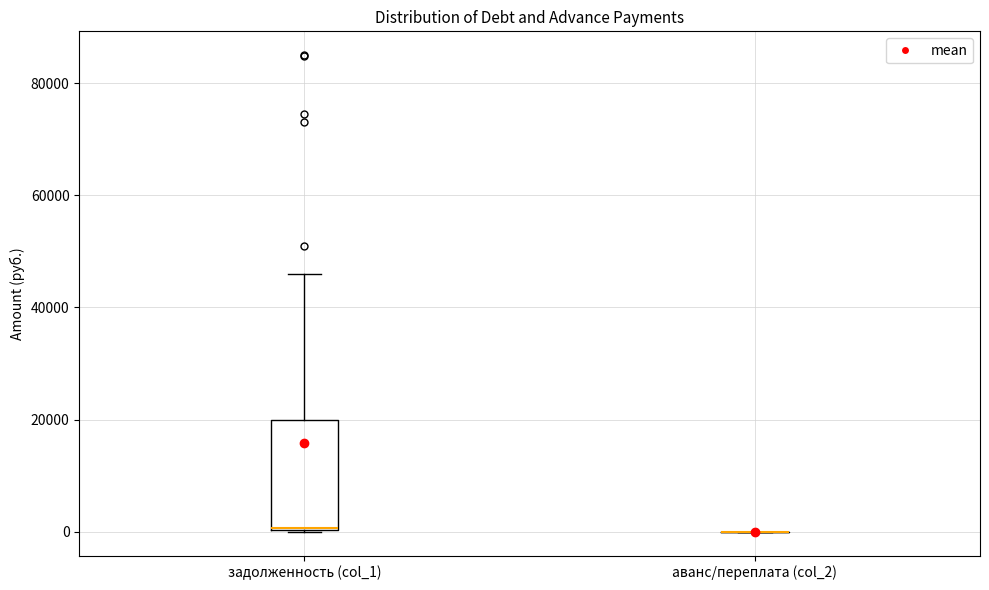

Comparing the boxes themselves (not the whiskers), which one is the tallest?

задолженность (col_1)